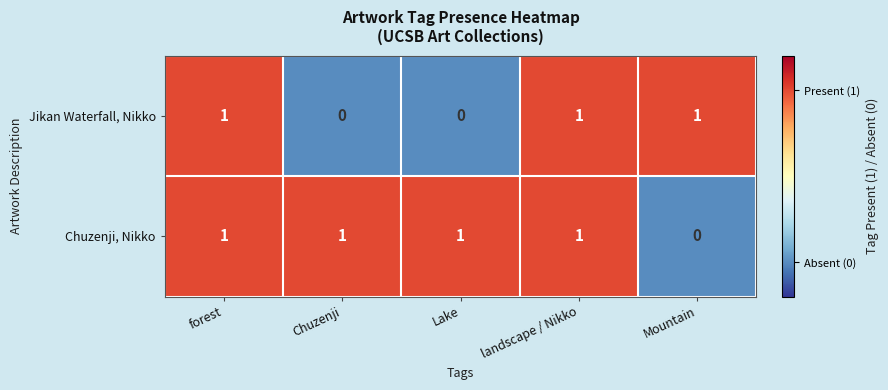

What is the total value across all series at Mountain?

1